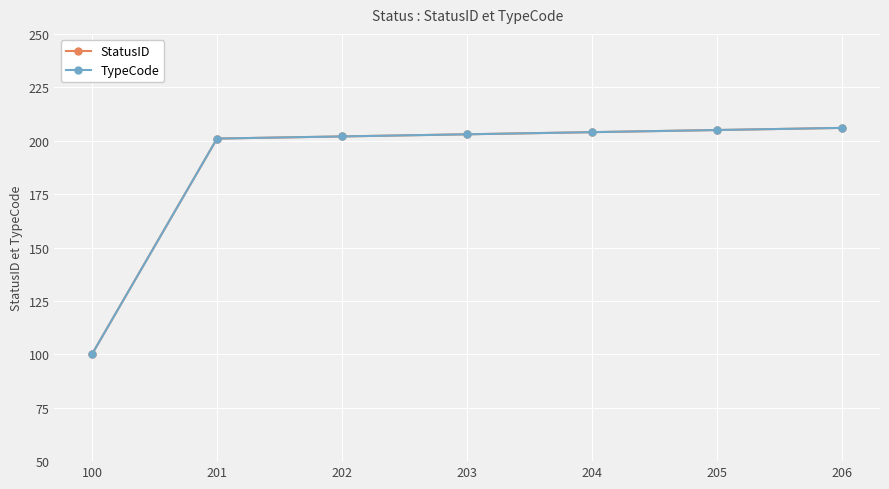

Does the chart have visible grid lines?

Yes